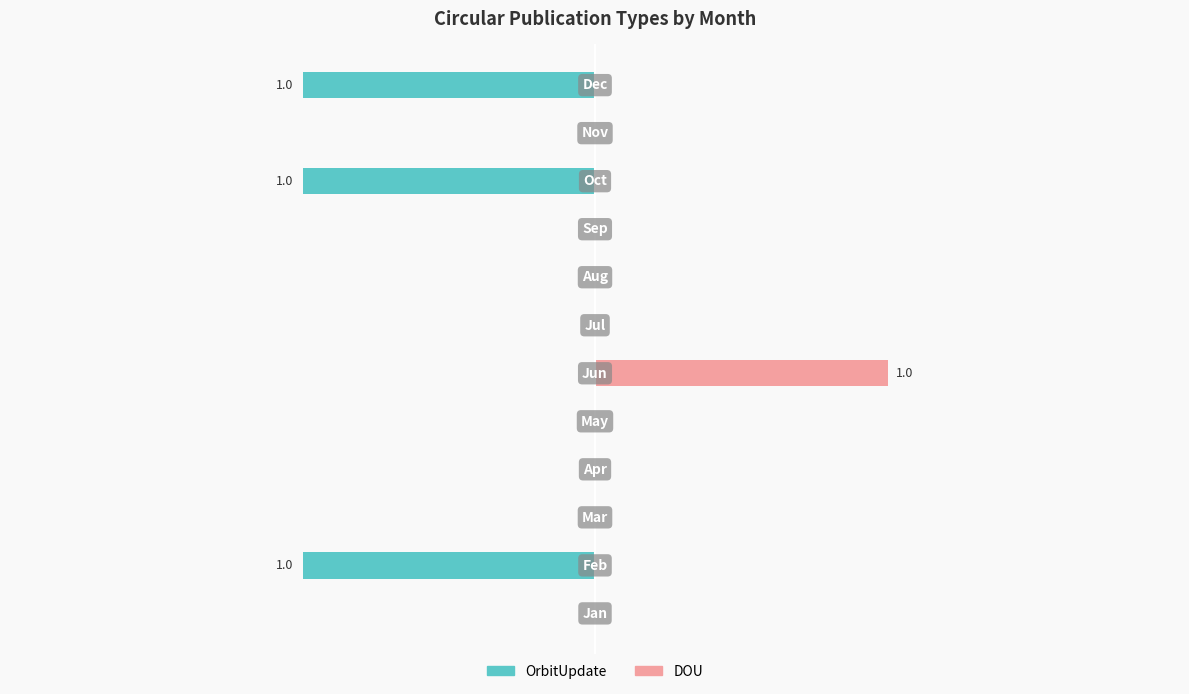

Which series changed the most between 7 and 9?

OrbitUpdate